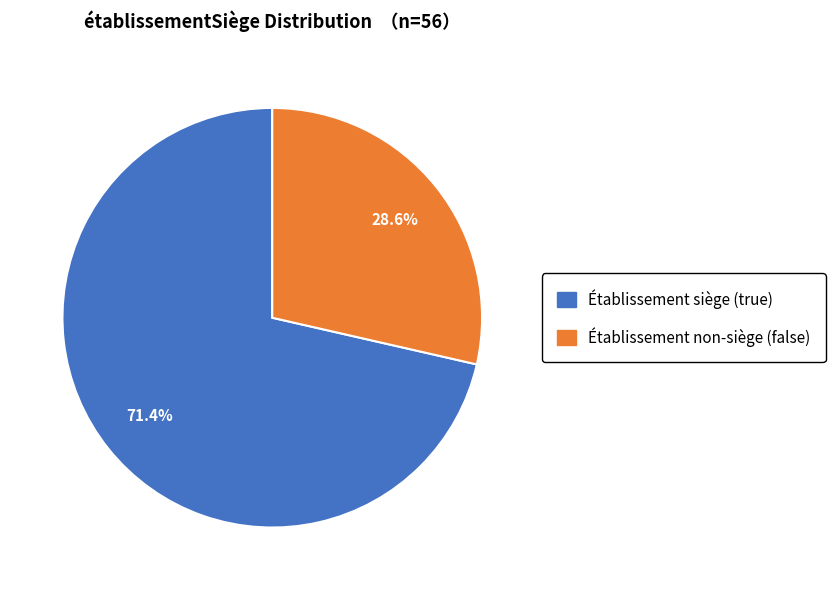

Is there a majority slice in this chart?

Yes